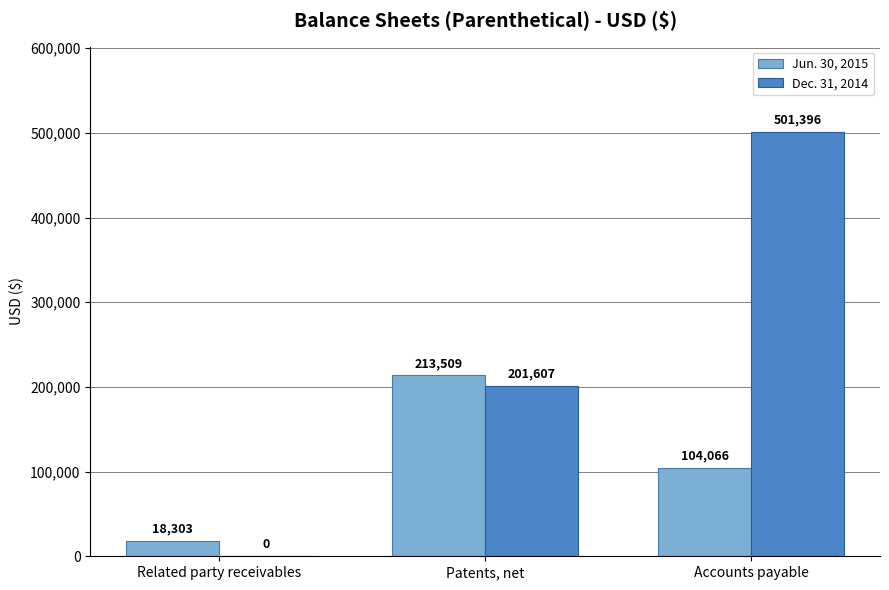

Are the bars horizontal?

No